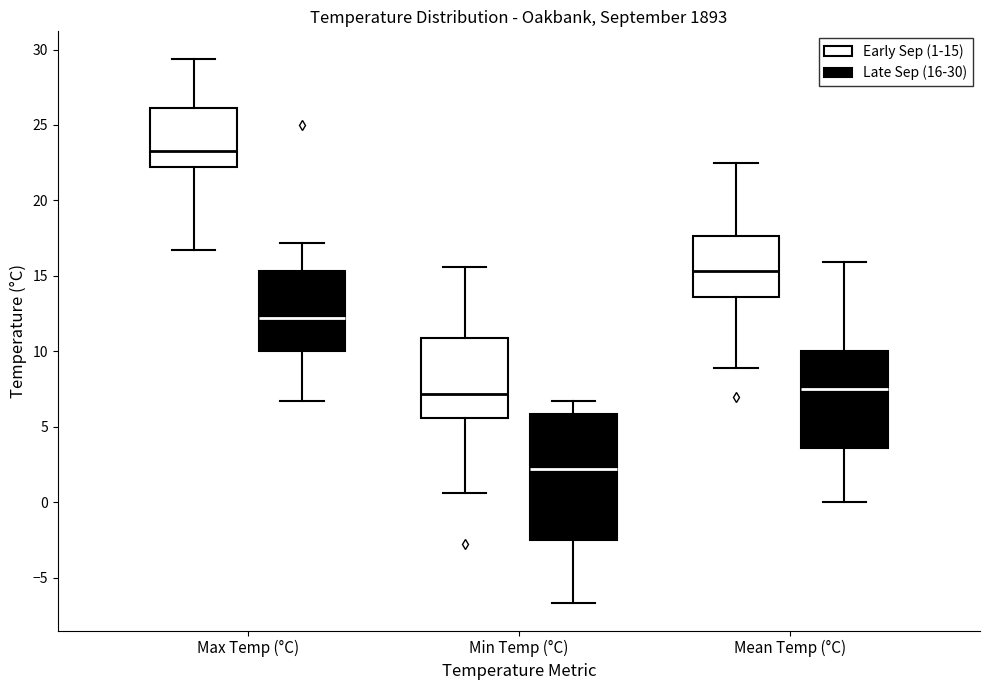

Reading left to right, read every box against the y-axis: the position of its median line, the range the box covers, and the ends of its whiskers. The values are not printed on the chart, so give them approximately, as read against the axis.

Max Temp (°C) (Early Sep (1-15)): median 23.5, box 22.0 to 26.0, whiskers 16.5 to 29.5
Max Temp (°C) (Late Sep (16-30)): median 12.0, box 10.0 to 15.5, whiskers 6.5 to 17.0
Min Temp (°C) (Early Sep (1-15)): median 7.0, box 5.5 to 11.0, whiskers 0.5 to 15.5
Min Temp (°C) (Late Sep (16-30)): median 2.0, box -2.5 to 6.0, whiskers -6.5 to 6.5
Mean Temp (°C) (Early Sep (1-15)): median 15.5, box 13.5 to 17.5, whiskers 9.0 to 22.5
Mean Temp (°C) (Late Sep (16-30)): median 7.5, box 3.5 to 10.0, whiskers 0.0 to 16.0